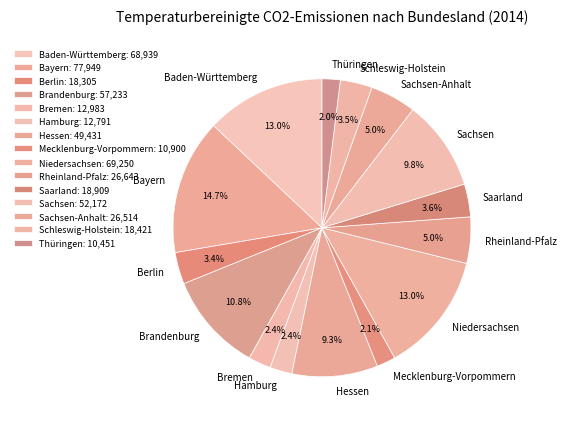

Count the number of slices in the pie.

15